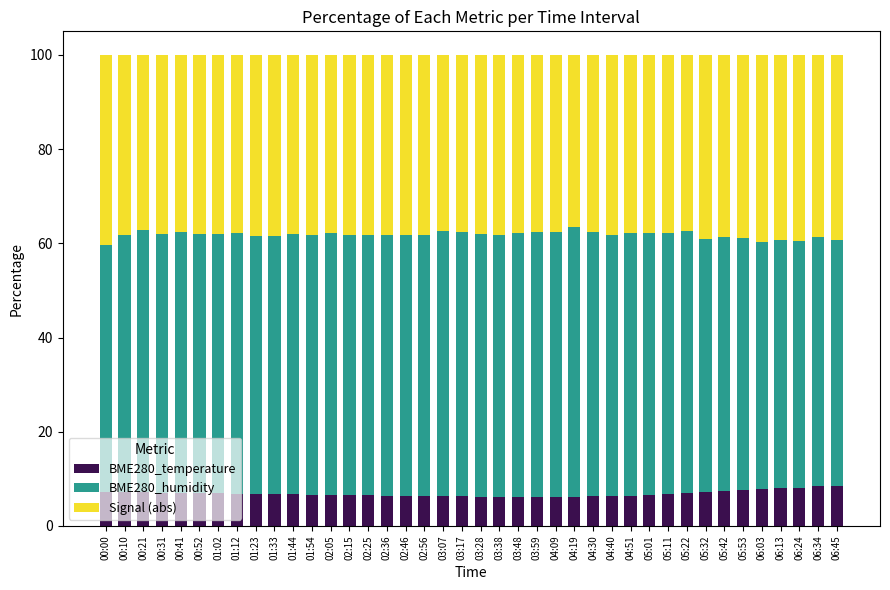

The BME280_temperature series shows 7.3 at 00:10. True or false?

True